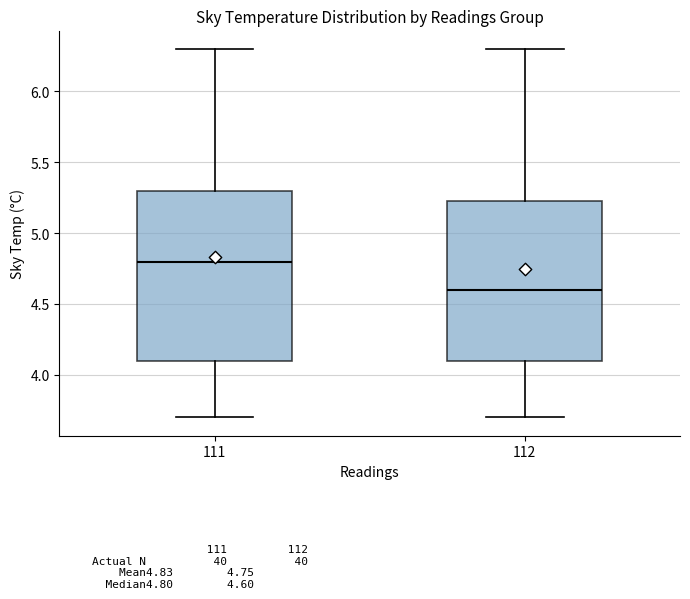

Where does the median line of the box at x = 112 sit on the y-axis? The values are not printed on the chart, so give them approximately, as read against the axis.

4.60